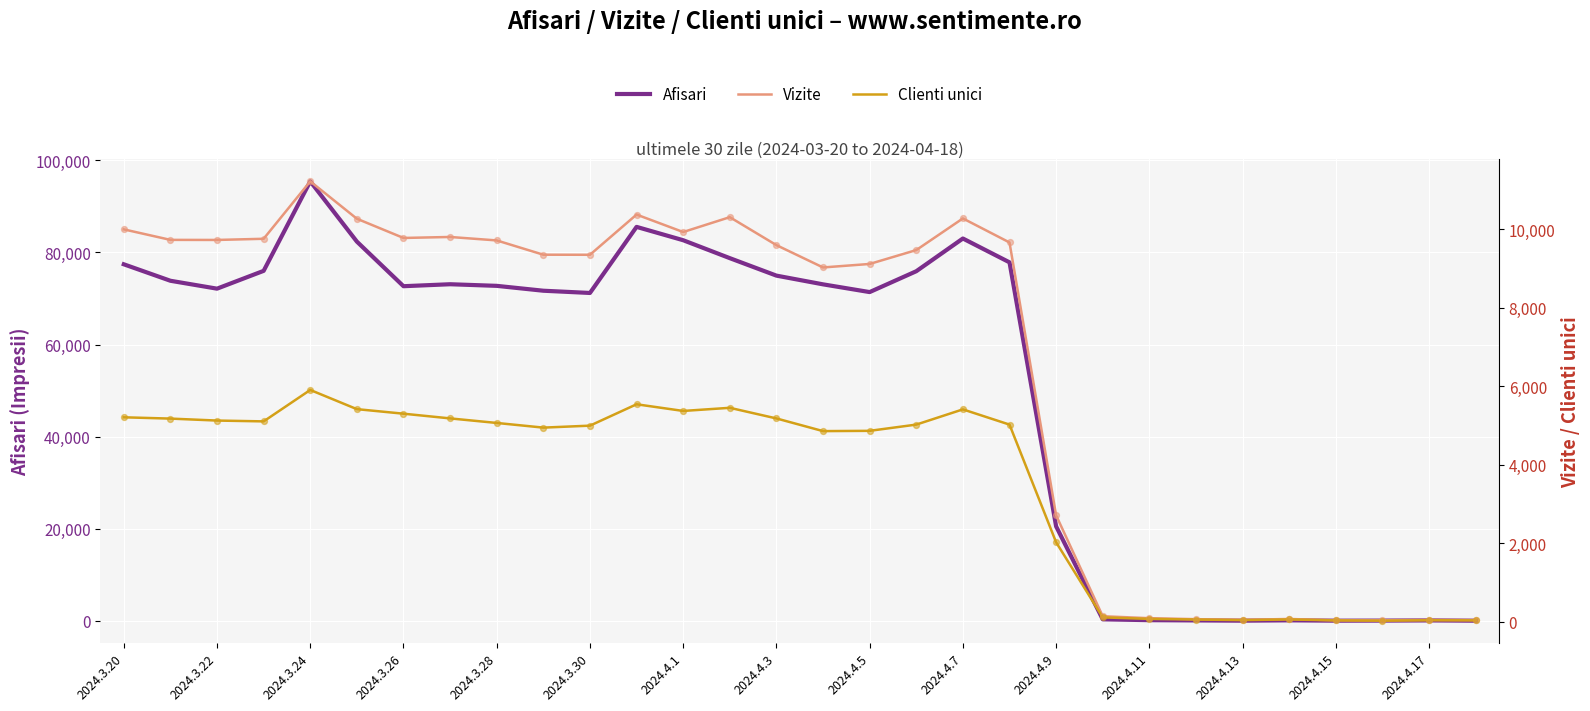

Which series contains the lowest Y value?

Clienti unici